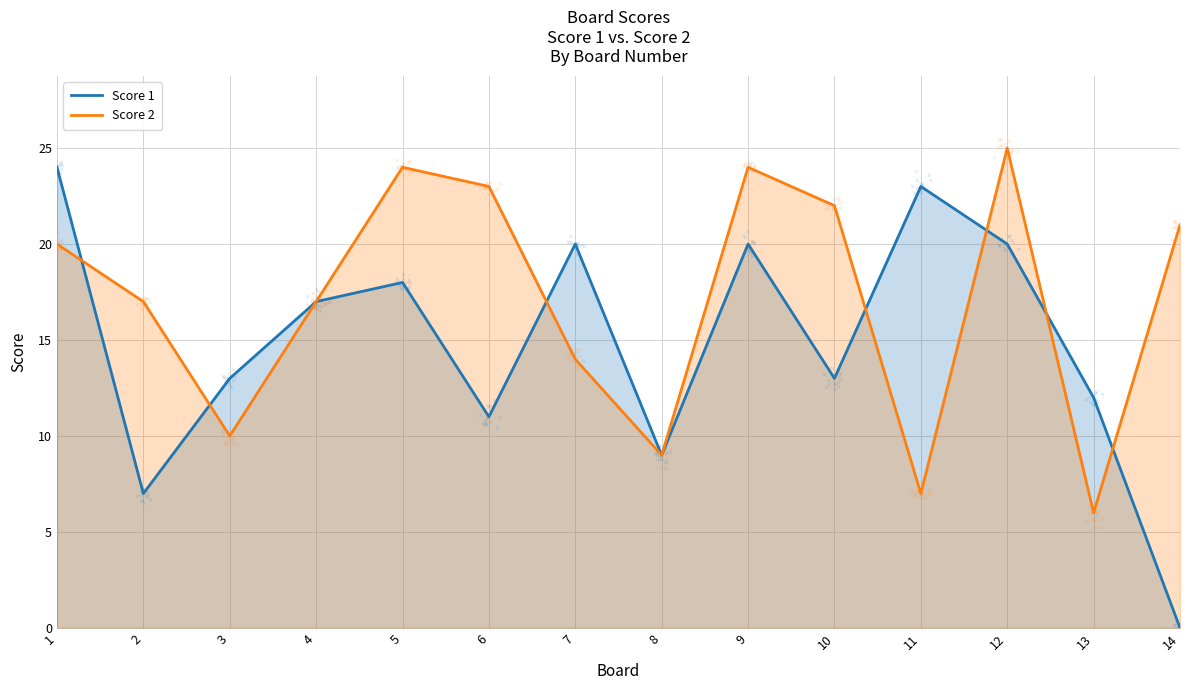

Which series contains the highest Y value?

Score 2